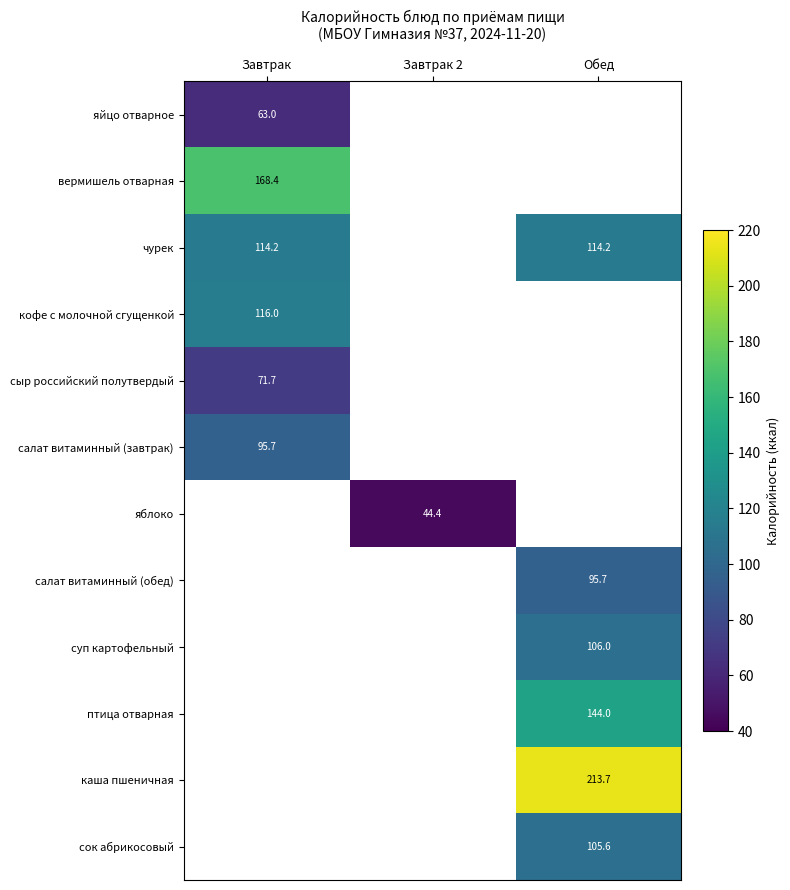

True or false: салат витаминный (завтрак) has a value of 95.7 at Завтрак.

True